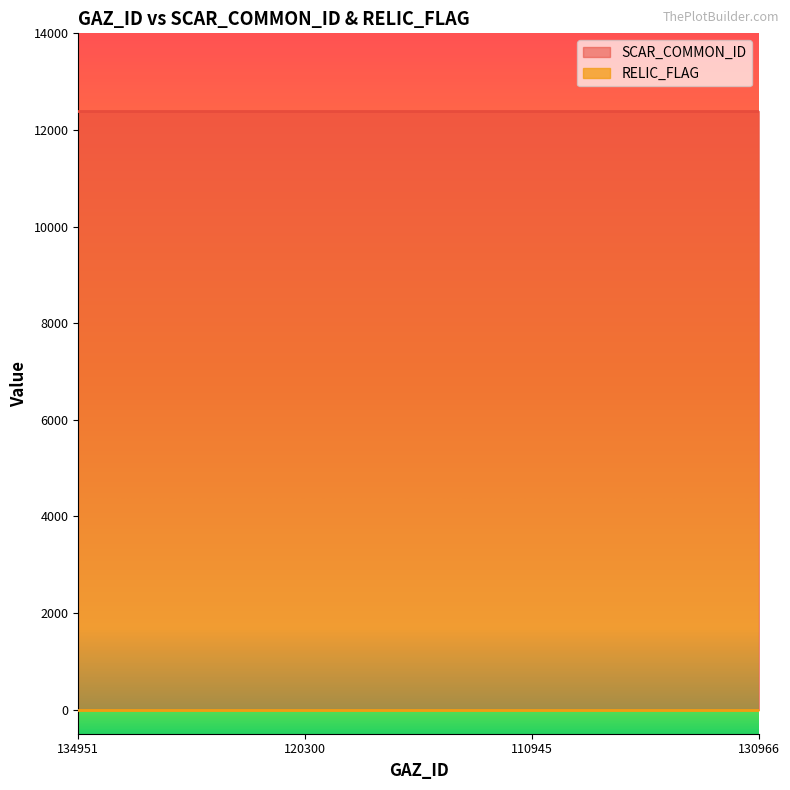

Which has a higher value, 110945 or 130966?

110945